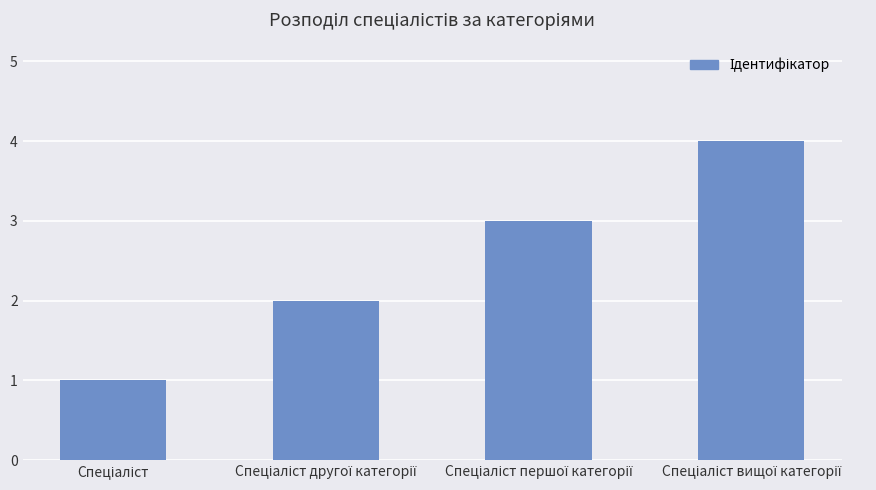

What is the greatest value displayed?

4